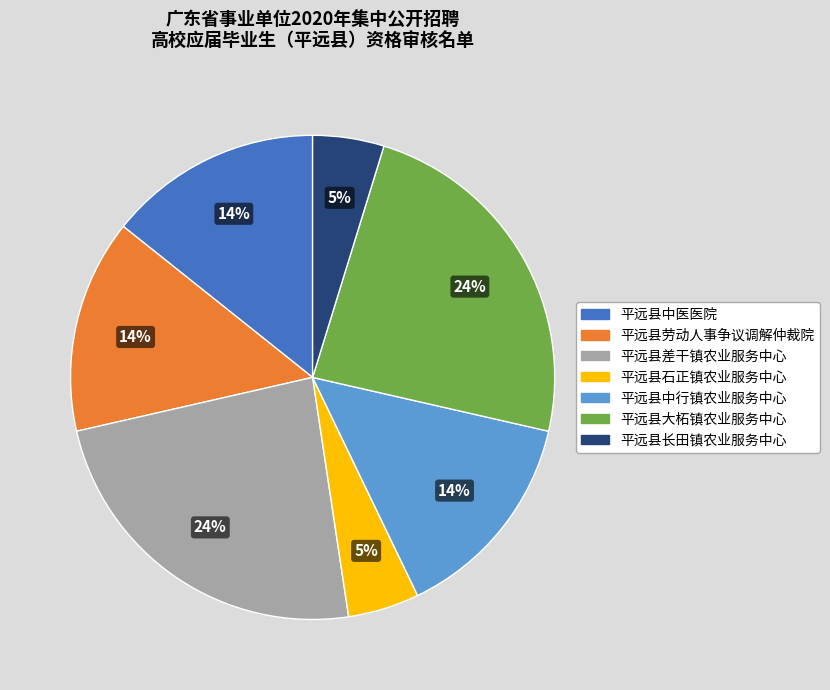

To the nearest percent, what is the average slice percentage?

14%